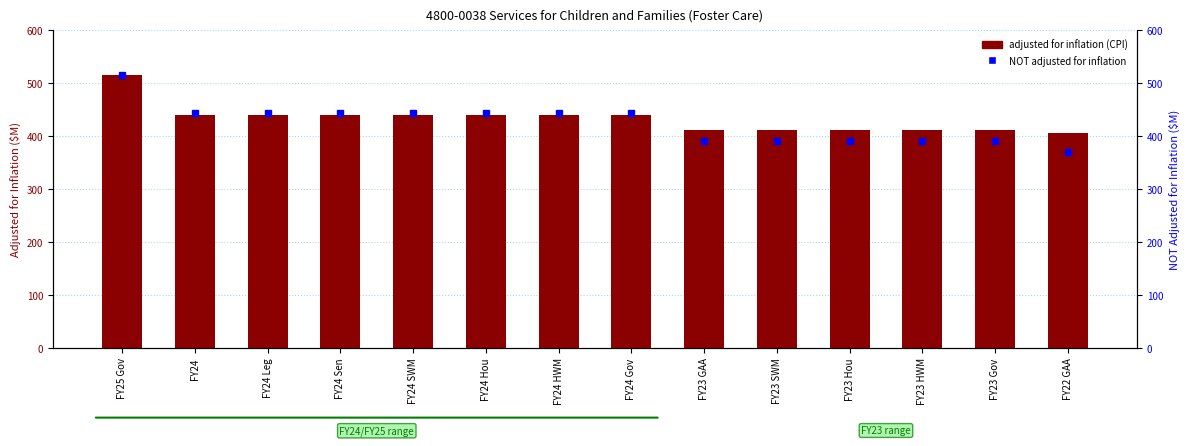

What is the difference between the maximum and minimum values in the adjusted for inflation (CPI) series?

110.0